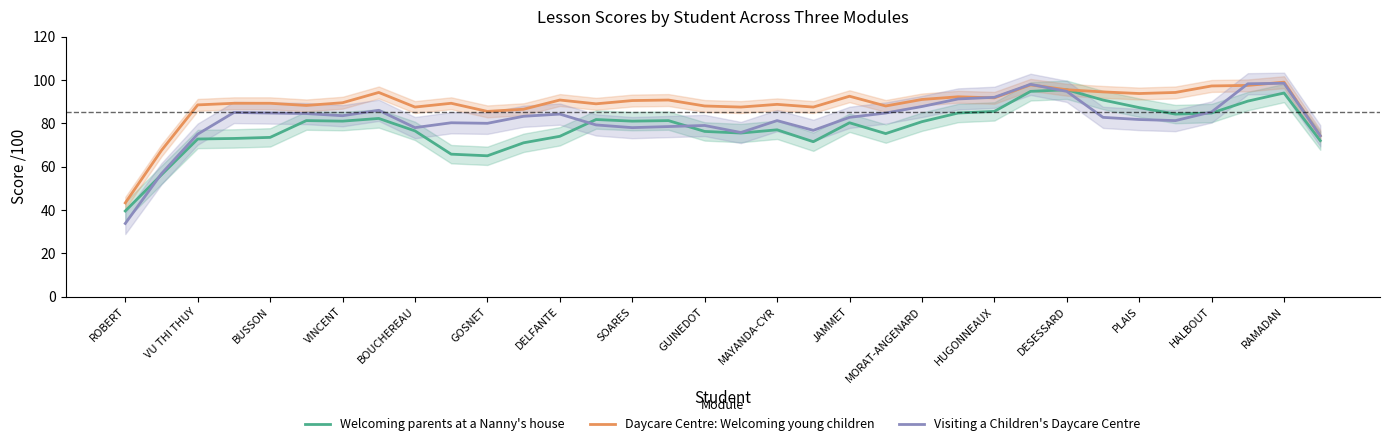

At which label does Visiting a Children's Daycare Centre reach its minimum?

ROBERT